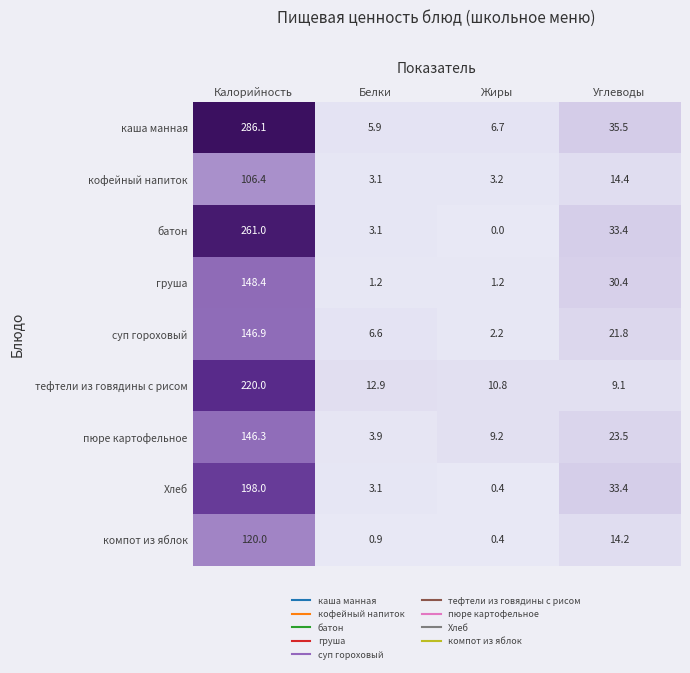

Is it true that батон equals 9.3 at Углеводы?

False